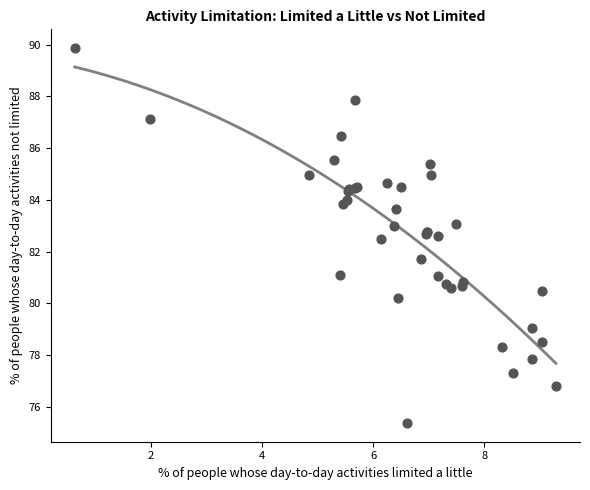

What Y value in the scatter plot is closest to 82?

81.7